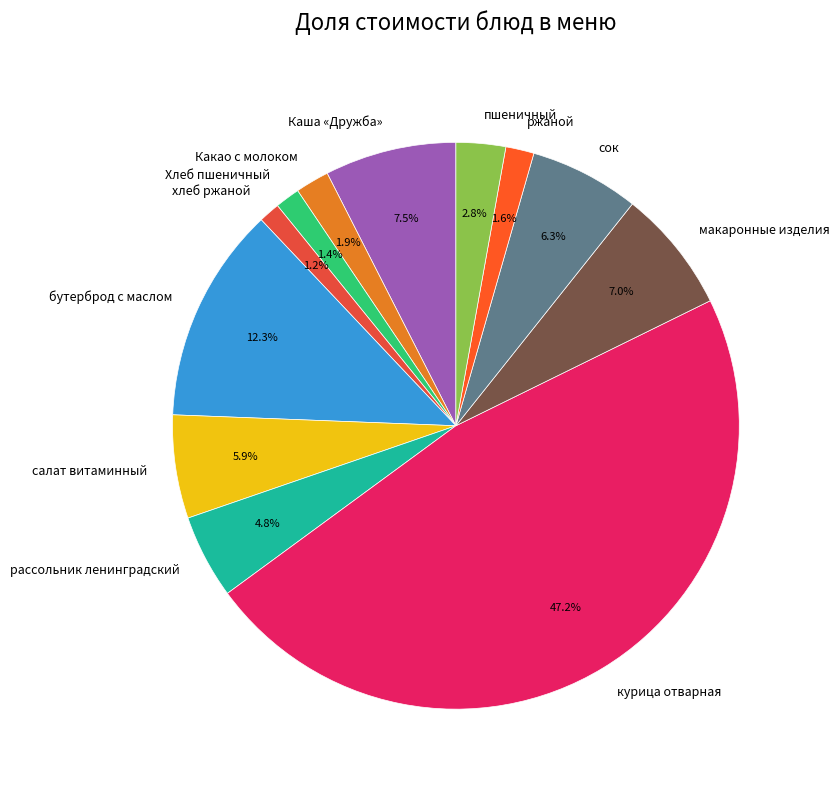

True or false: салат витаминный accounts for 14% of the total.

False